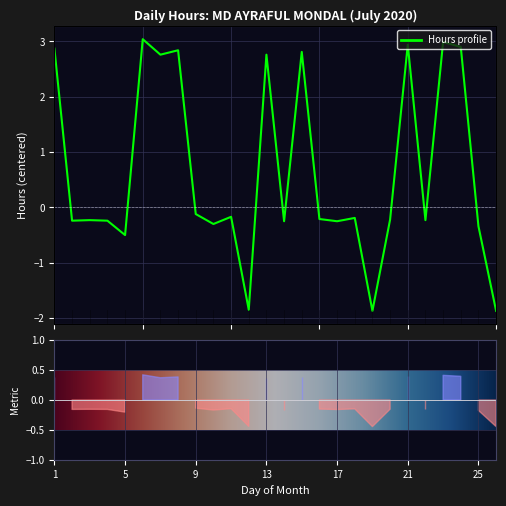

What is the sum of the values at 21 and 22?

2.7